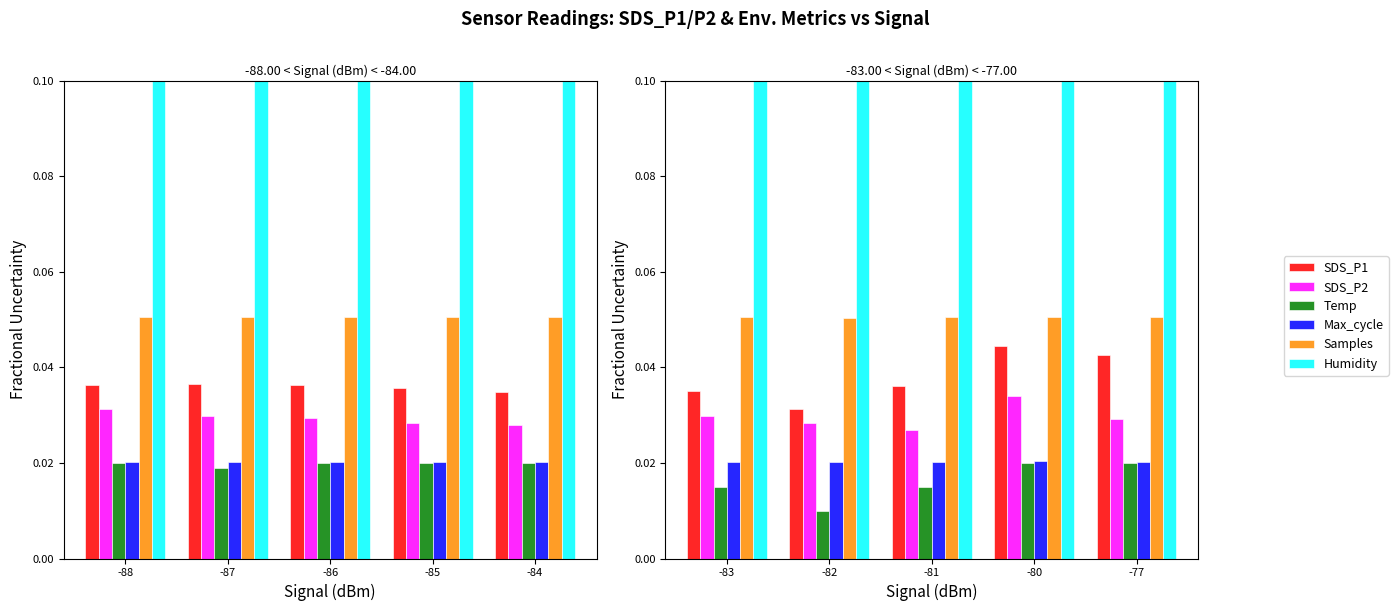

The SDS_P2 series shows 0.0 at -87. True or false?

True